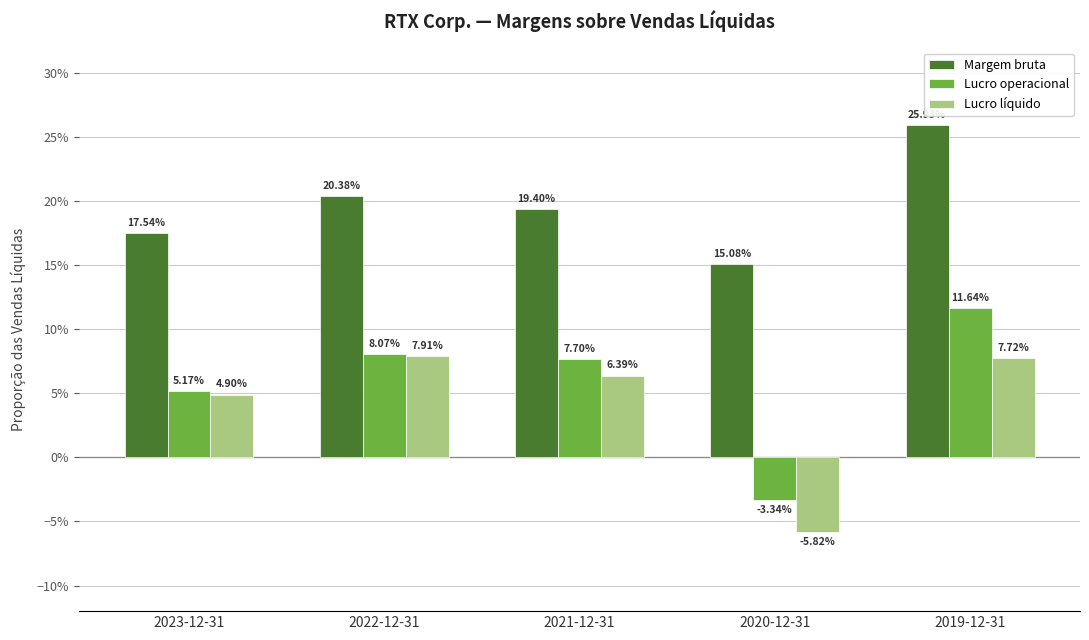

At which label does Lucro líquido reach its peak?

2022-12-31